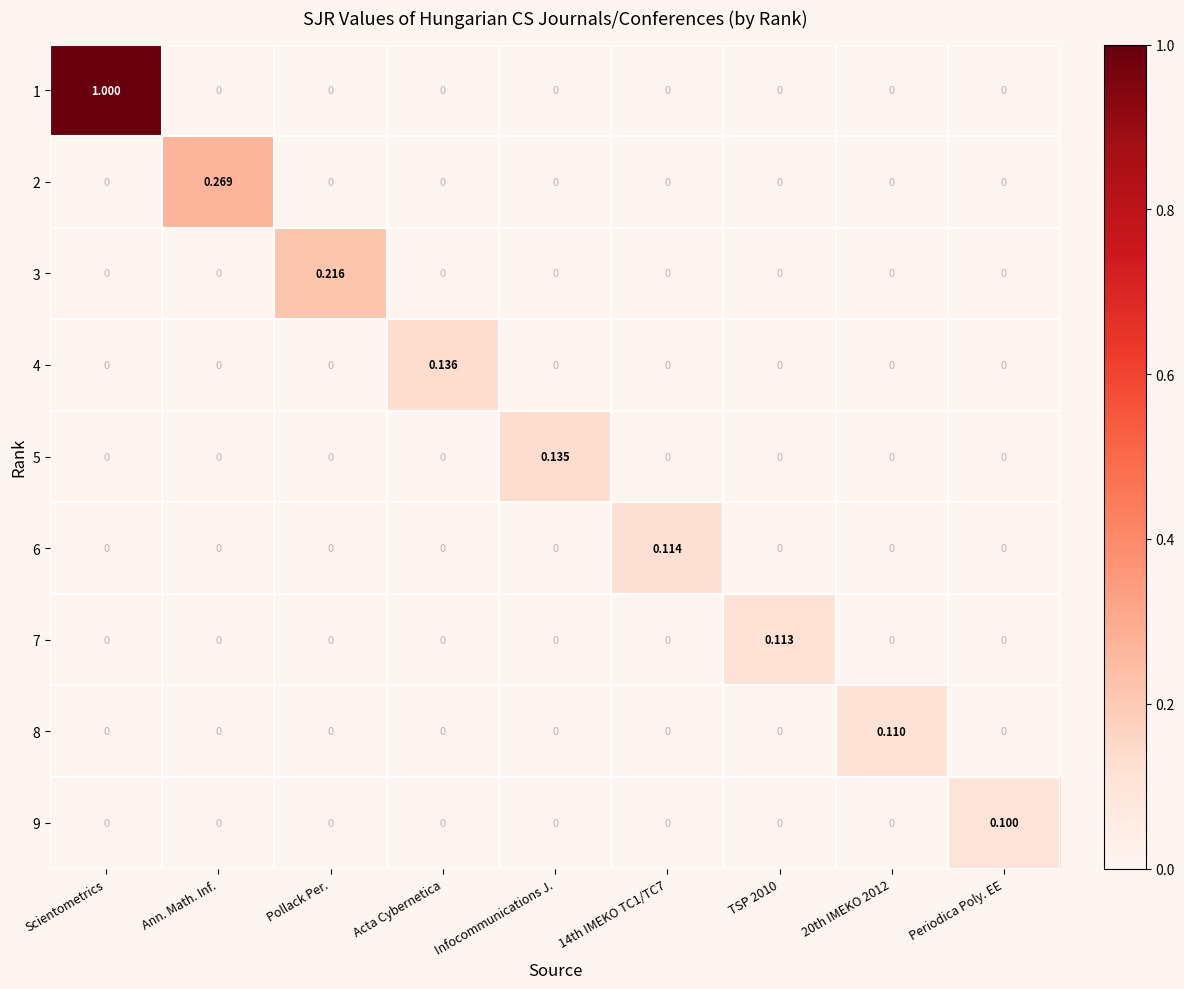

What is the spread (max minus min) of values at Infocommunications J.?

0.1